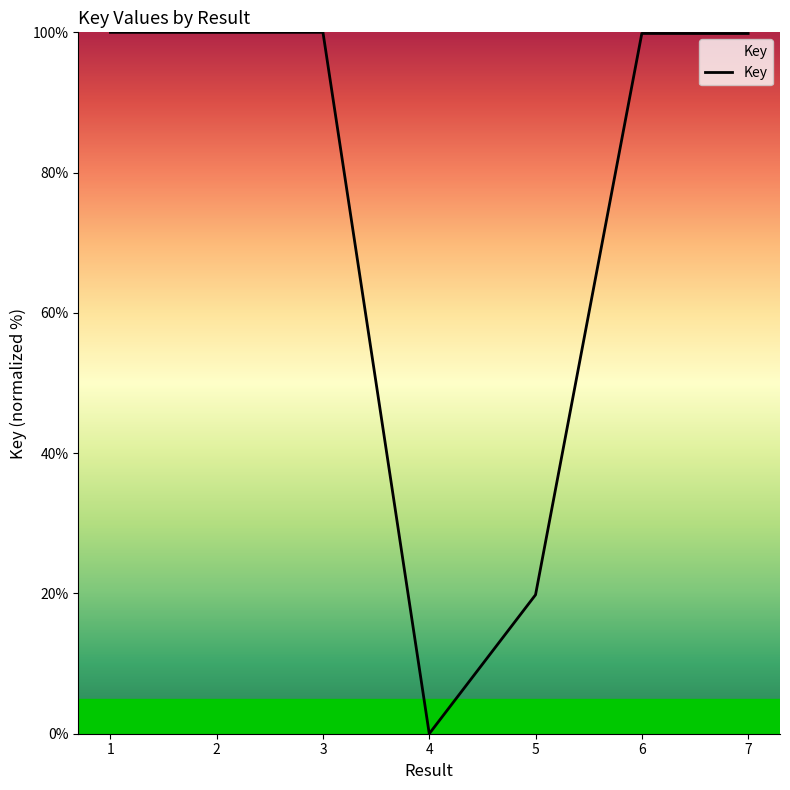

True or false: the data shows 148.3 at 2.

False